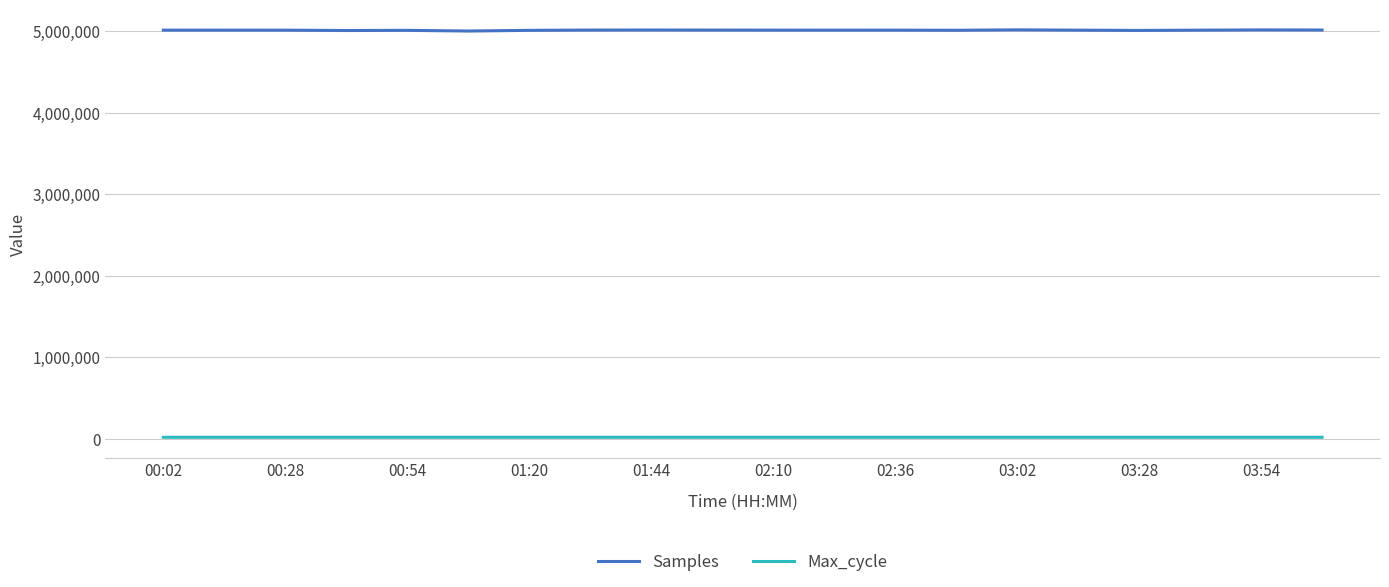

What is the highest value of the Samples series?

5017334